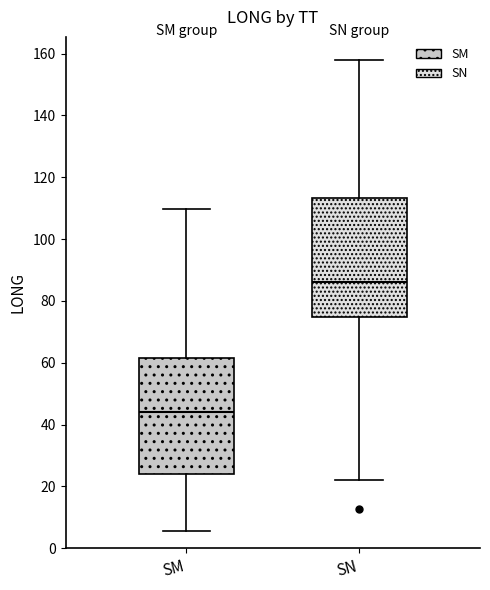

Reading left to right, read every box against the y-axis: the position of its median line, the range the box covers, and the ends of its whiskers. The values are not printed on the chart, so give them approximately, as read against the axis.

SM: median 44, box 24 to 62, whiskers 6 to 110
SN: median 86, box 74 to 114, whiskers 22 to 158